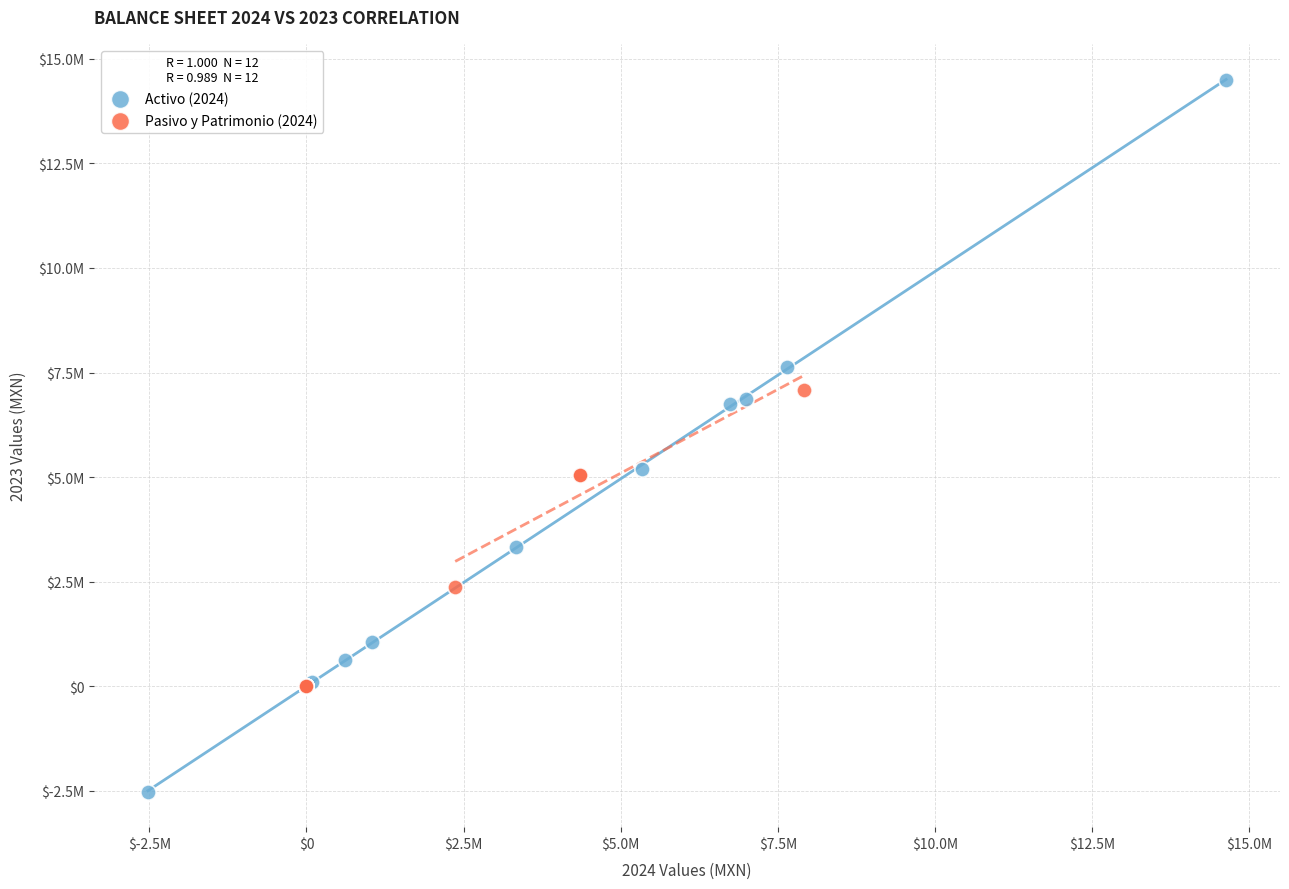

What are all the series names shown in the legend?

Activo (2024), Pasivo y Patrimonio (2024)